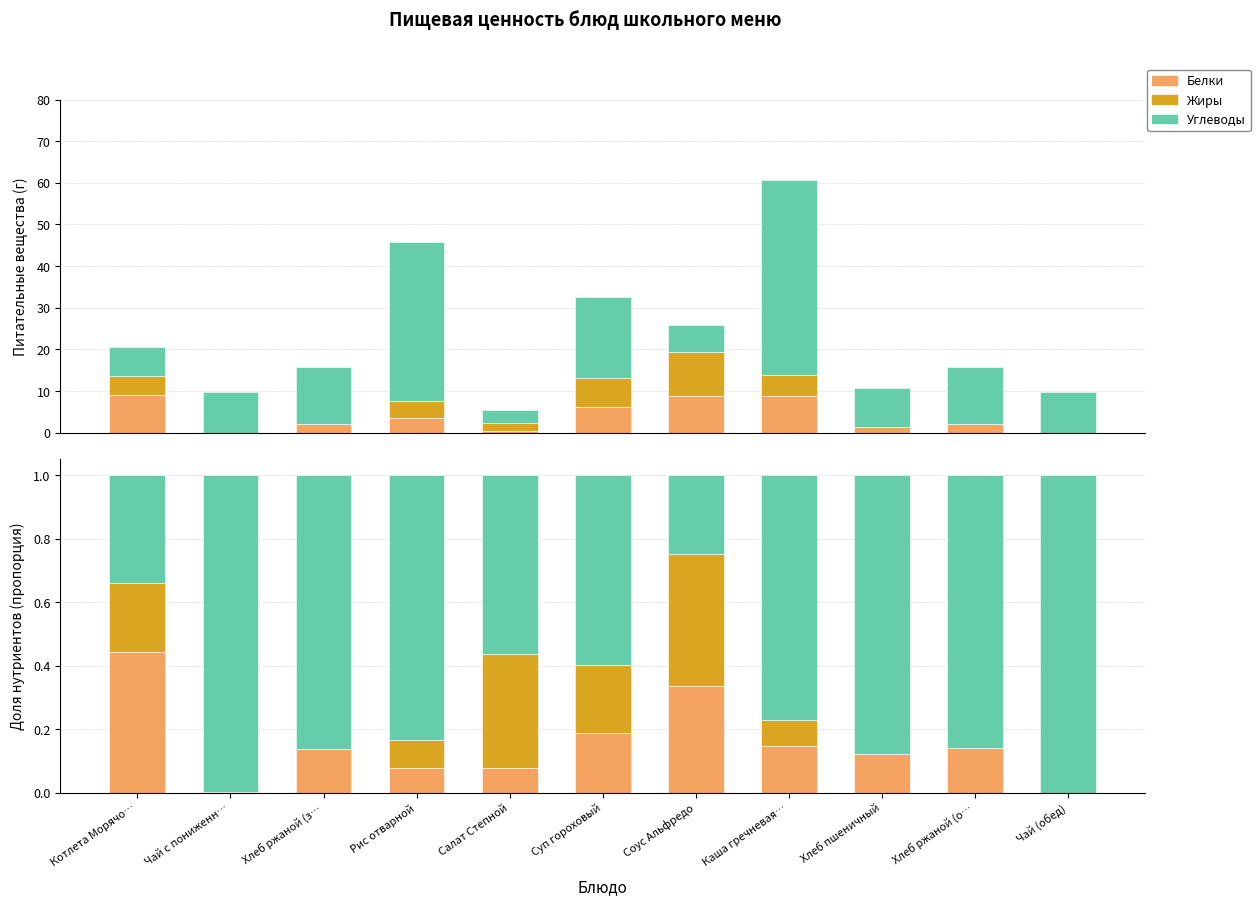

What are all the series names shown in the legend?

Белки, Жиры, Углеводы